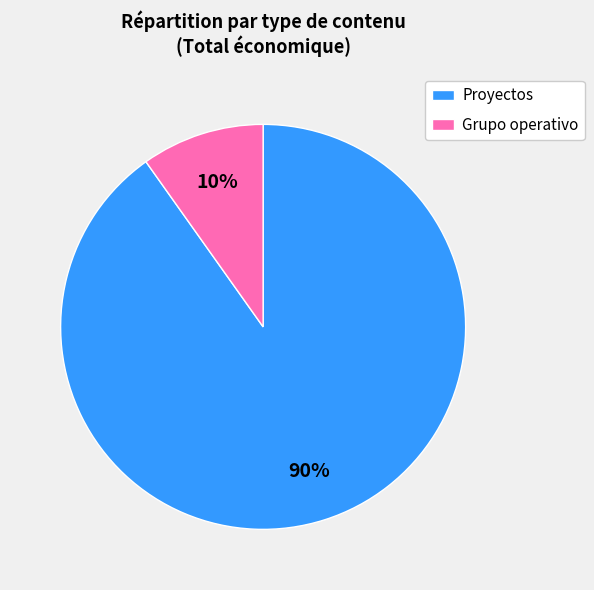

Which has a higher value, Proyectos or Grupo operativo?

Proyectos